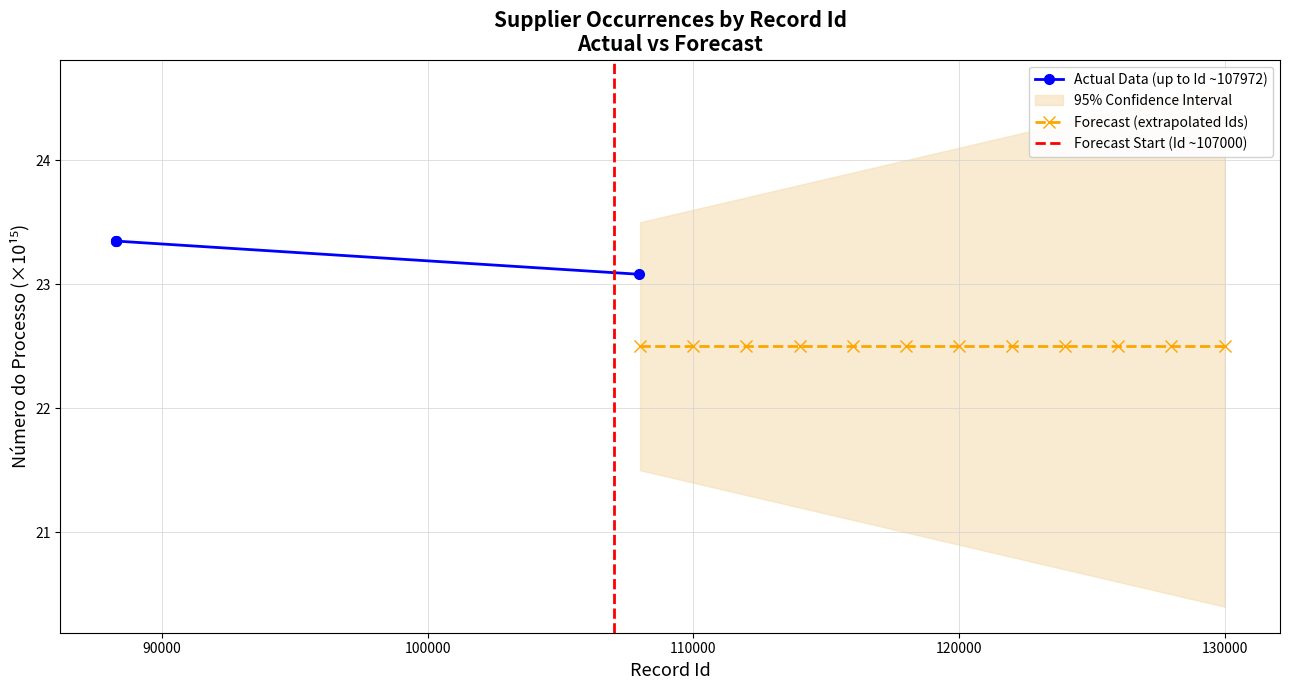

Reading left to right, extract all data points from this chart.

88260=23.3	88264=23.3	88265=23.3	107972=23.1